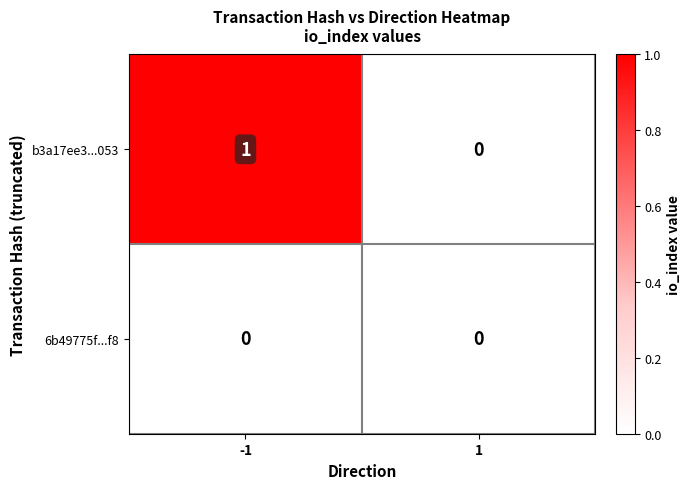

Reading left to right, list all the values displayed in this chart.

b3a17ee3...053: -1=1	1=0
6b49775f...f8: -1=0	1=0